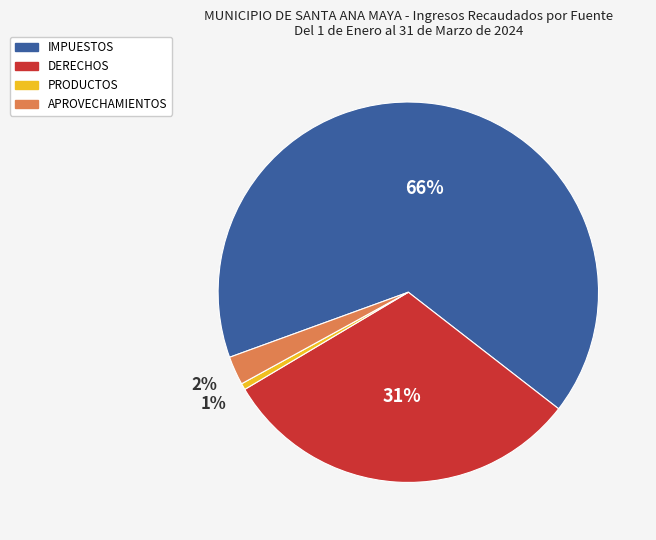

To the nearest percent, what is the combined percentage of APROVECHAMIENTOS and PRODUCTOS?

3%